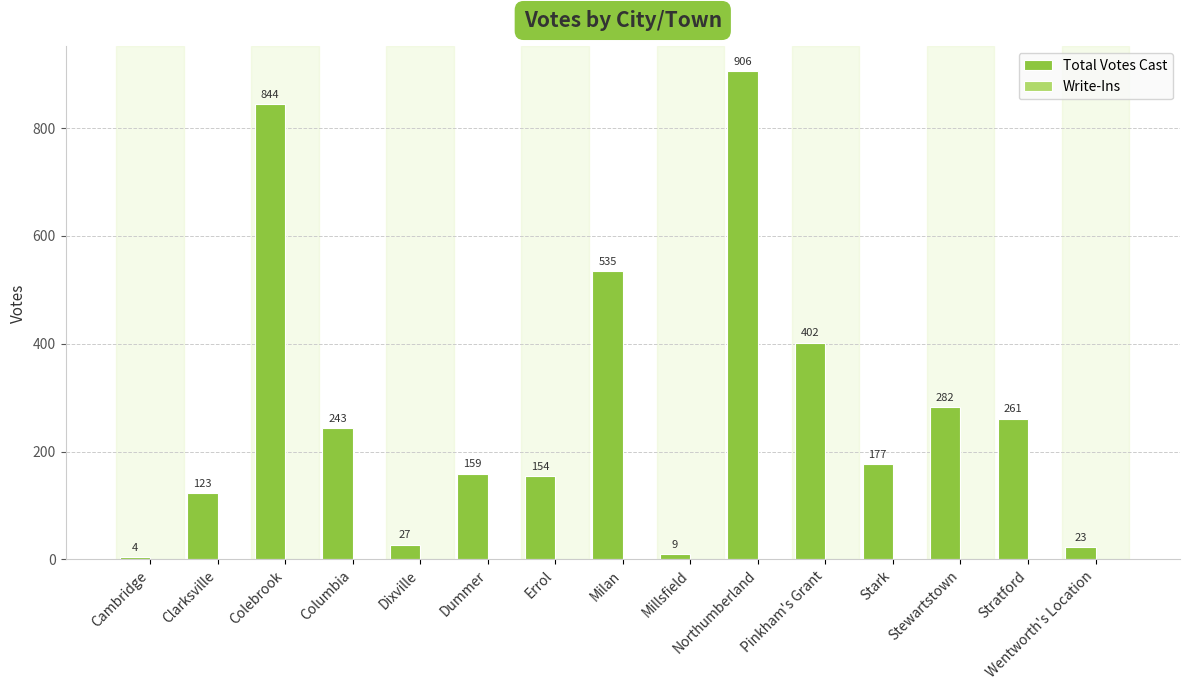

Is it true that the value at Stewartstown is 282?

True